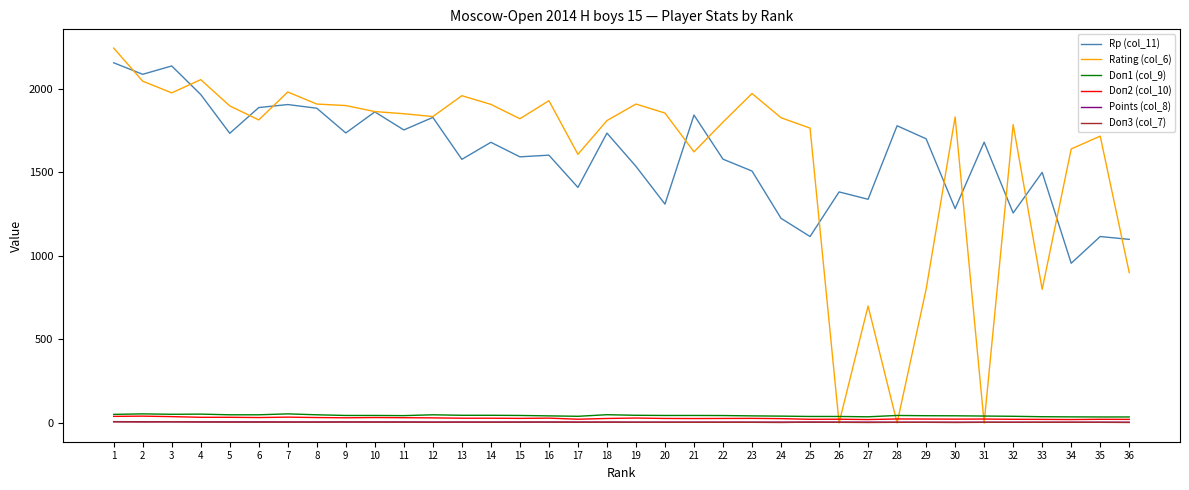

What is the maximum value shown in the chart?

2244.0